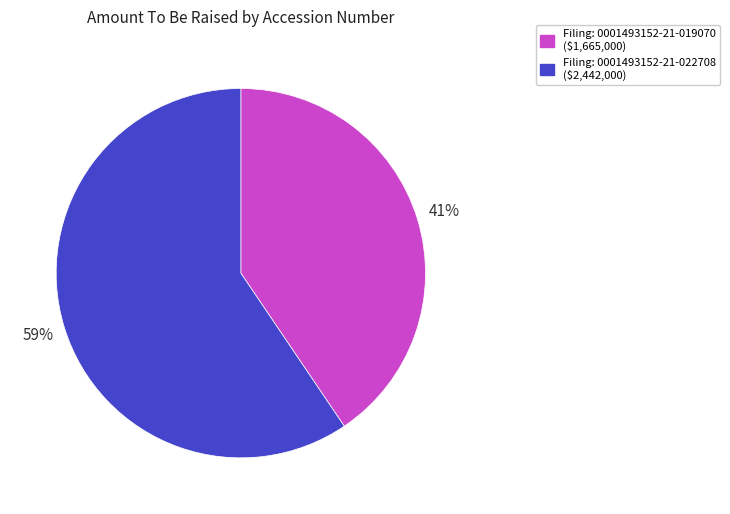

To the nearest percent, what is the average slice percentage?

50%